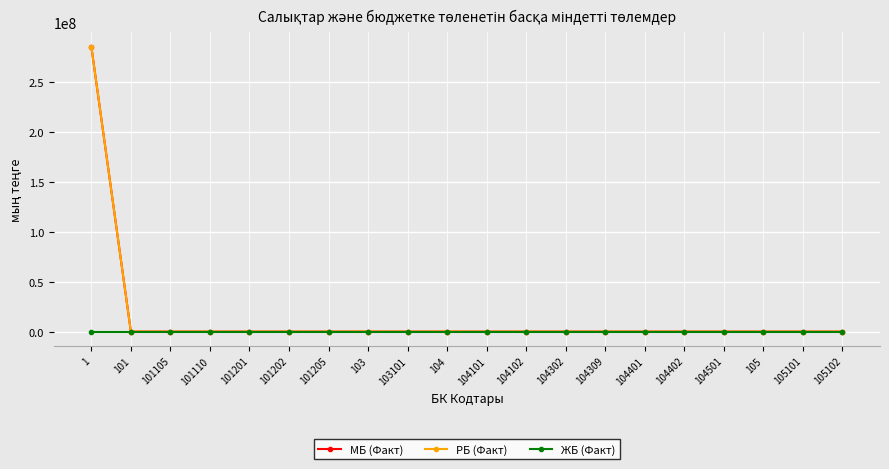

True or false: РБ (Факт) has a value of 0 at 104101.

True